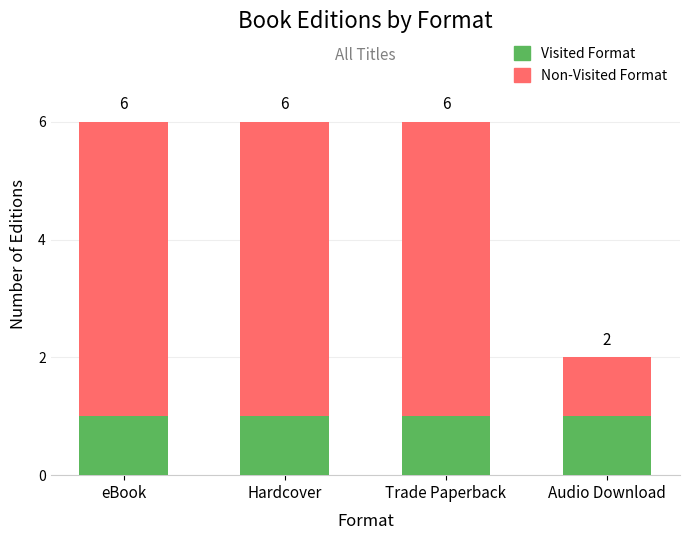

Are the bars grouped side by side (vs. stacked)?

No